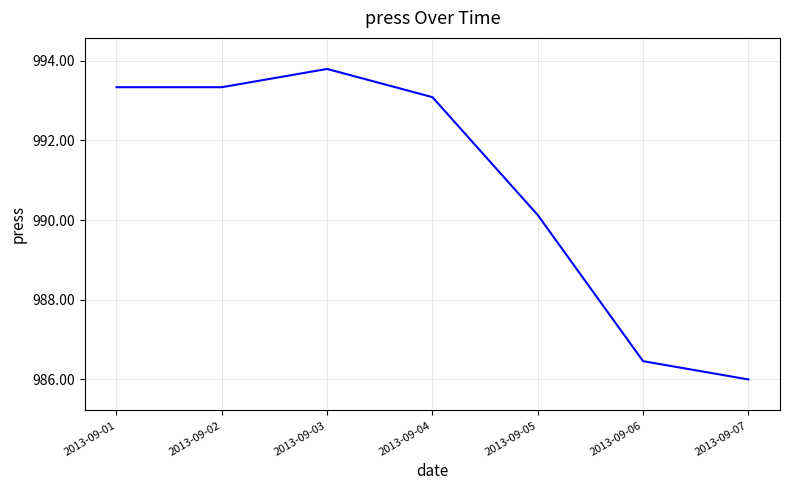

Does the chart have visible grid lines?

Yes